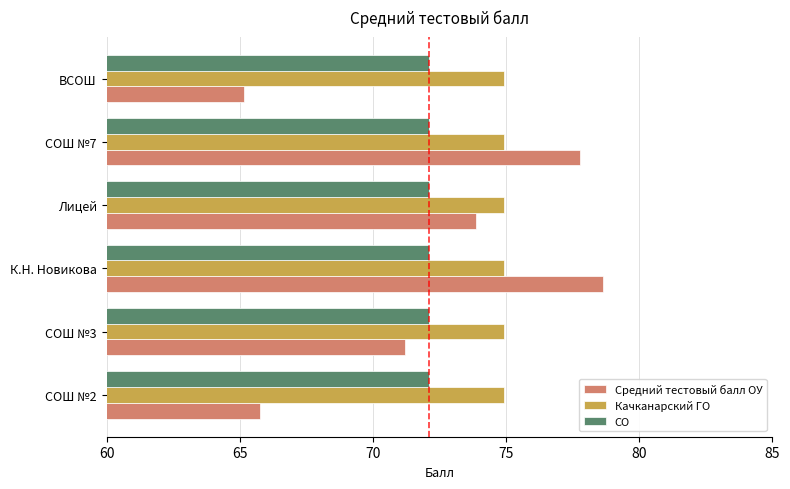

What is the greatest value displayed?

78.6